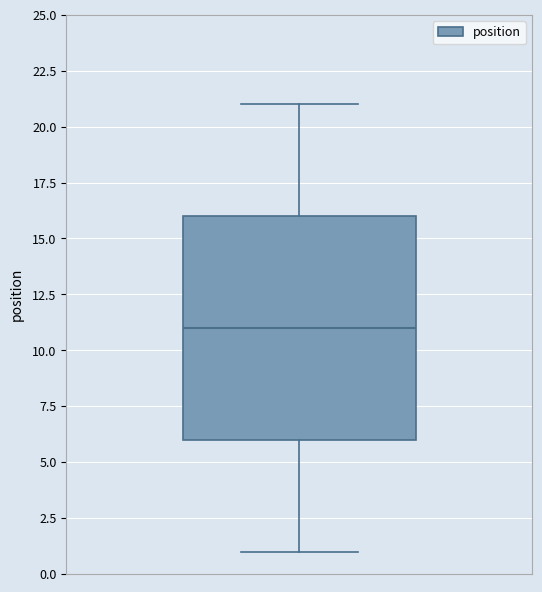

Where is the lower edge of the box on the y-axis? The values are not printed on the chart, so give them approximately, as read against the axis.

6